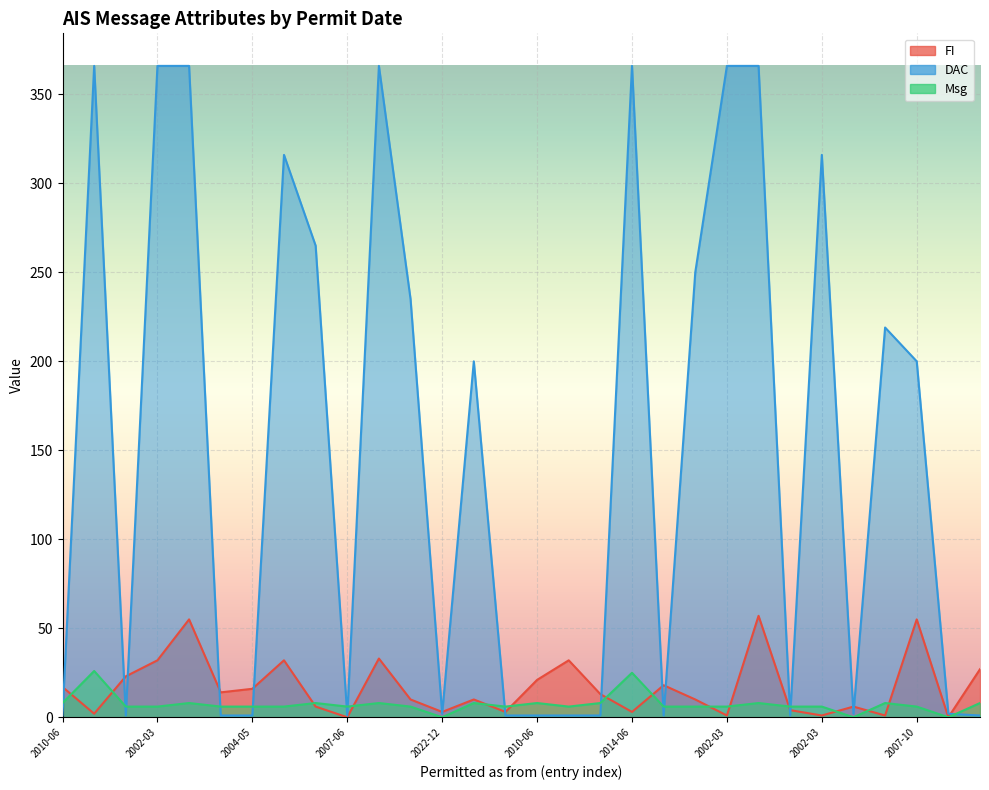

What is the maximum value shown in the chart?

366